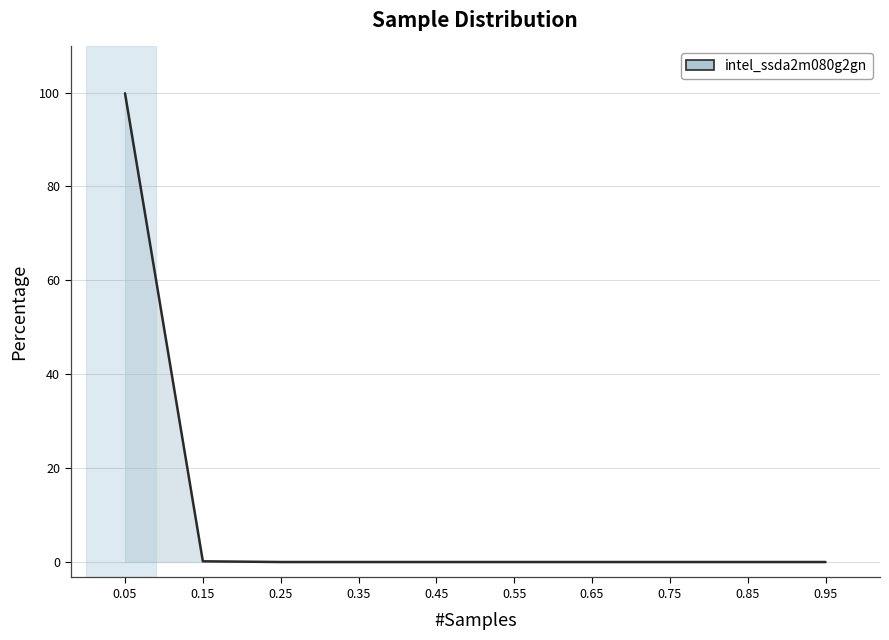

The value at 0.65 is -36.1. True or false?

False